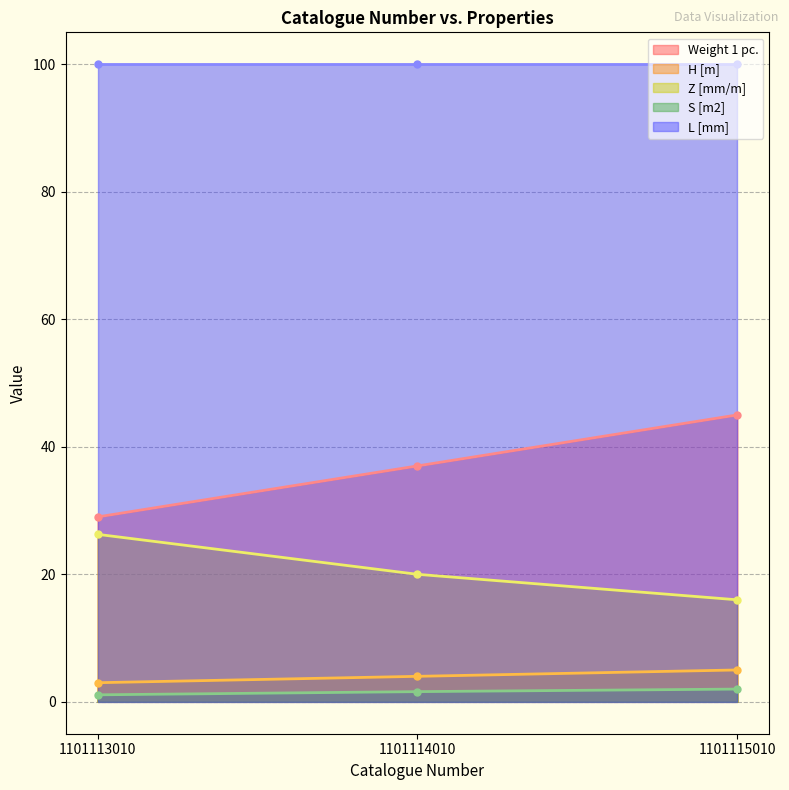

What is the lowest value of the H [m] series?

3.0